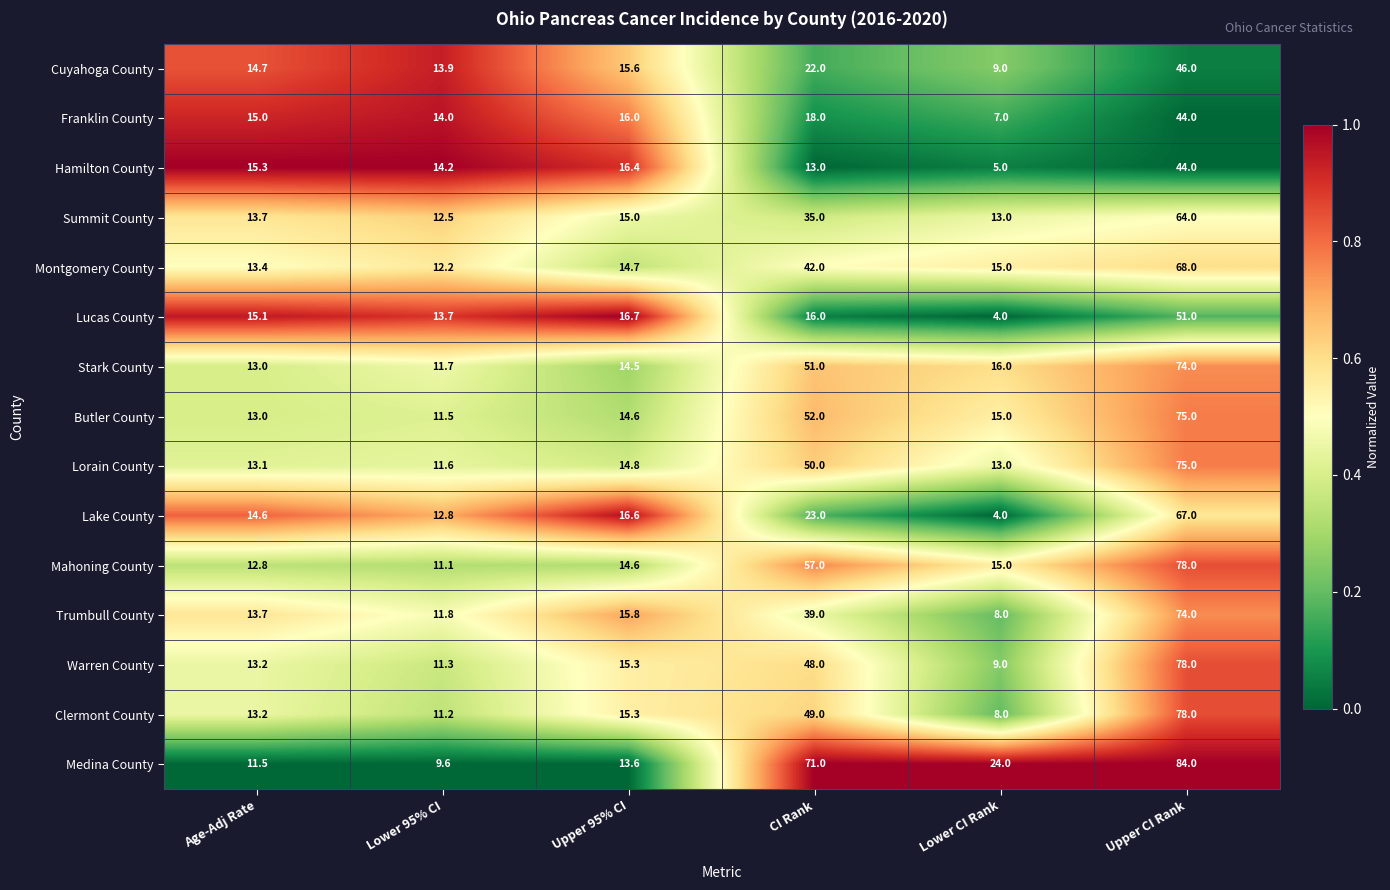

What is the total value across all series at CI Rank?

586.0